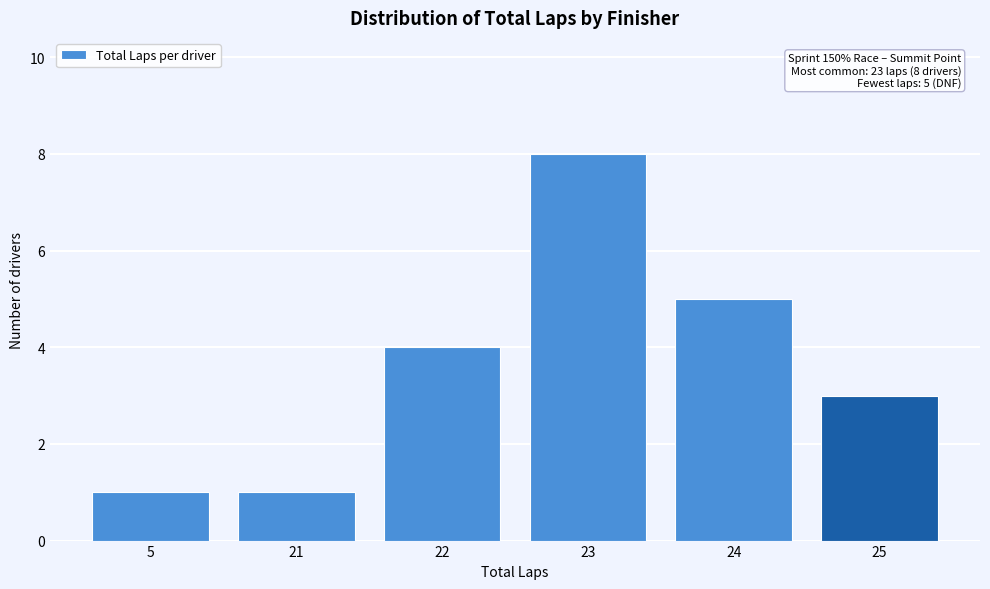

Reading left to right, transcribe all the data shown in this chart.

1	1	4	8	5	3